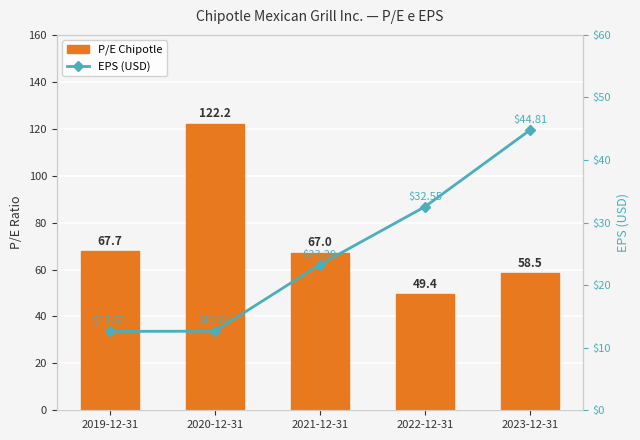

Which series has the largest total across all categories?

P/E Chipotle